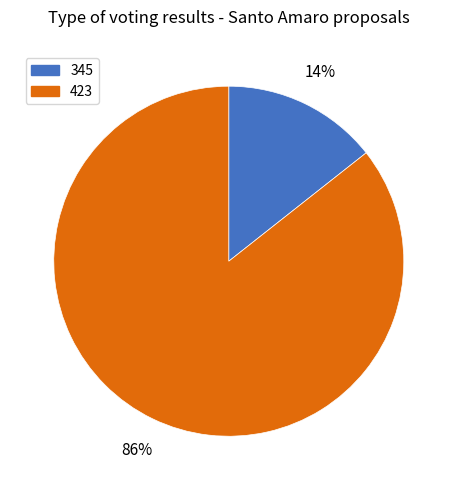

The 423 slice represents 86% of the pie. True or false?

True